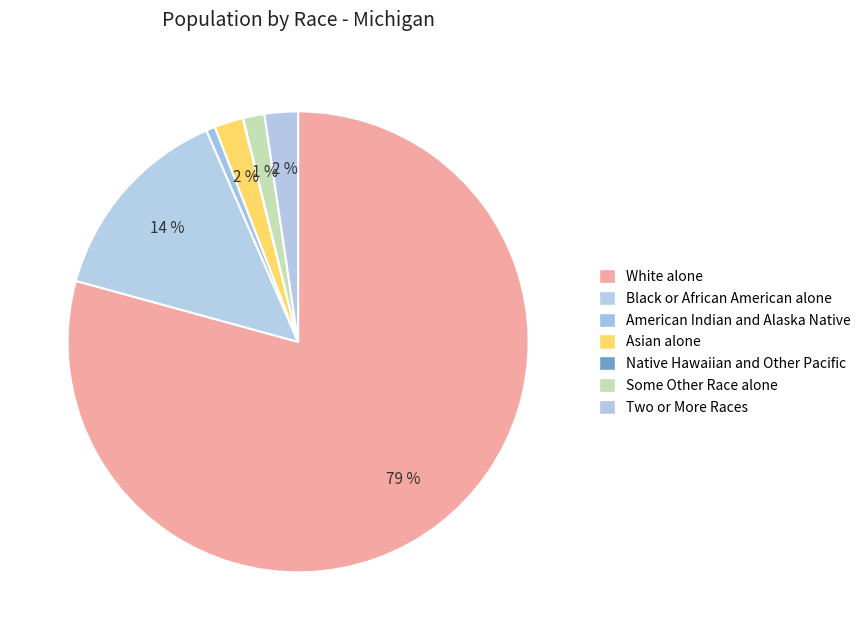

The American Indian and Alaska Native slice represents 5% of the pie. True or false?

False